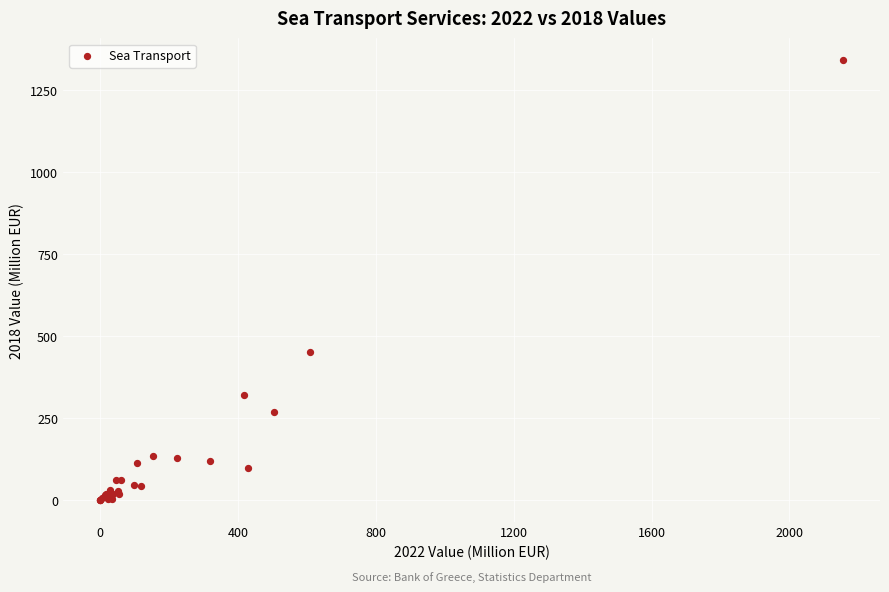

What Y value in the scatter plot is closest to 671?

452.3